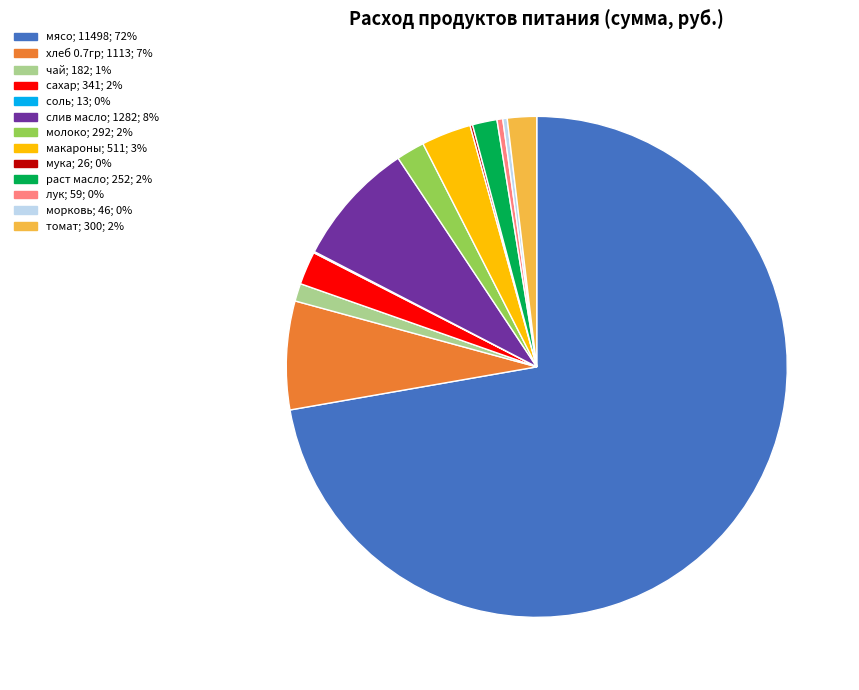

Approximately how many times larger is the value at мясо compared to томат?

38.3